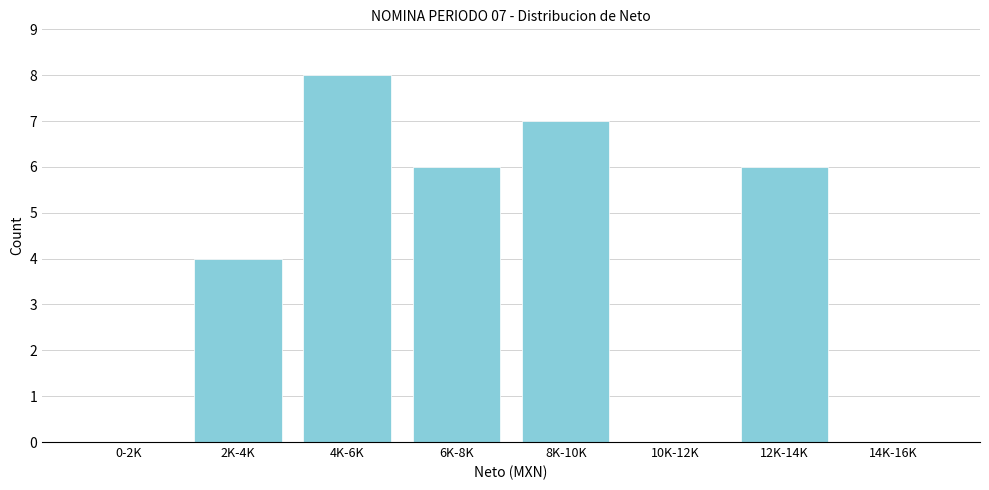

Reading left to right, transcribe all the data shown in this chart.

0-2K=0	2K-4K=4	4K-6K=8	6K-8K=6	8K-10K=7	10K-12K=0	12K-14K=6	14K-16K=0